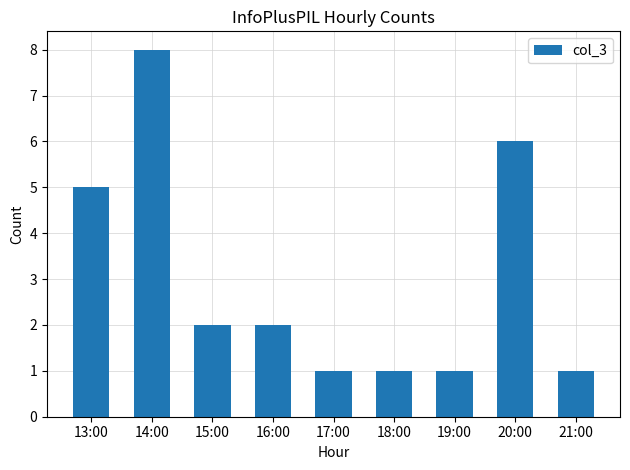

Reading left to right, what are all the values shown in this chart?

13:00=5	14:00=8	15:00=2	16:00=2	17:00=1	18:00=1	19:00=1	20:00=6	21:00=1